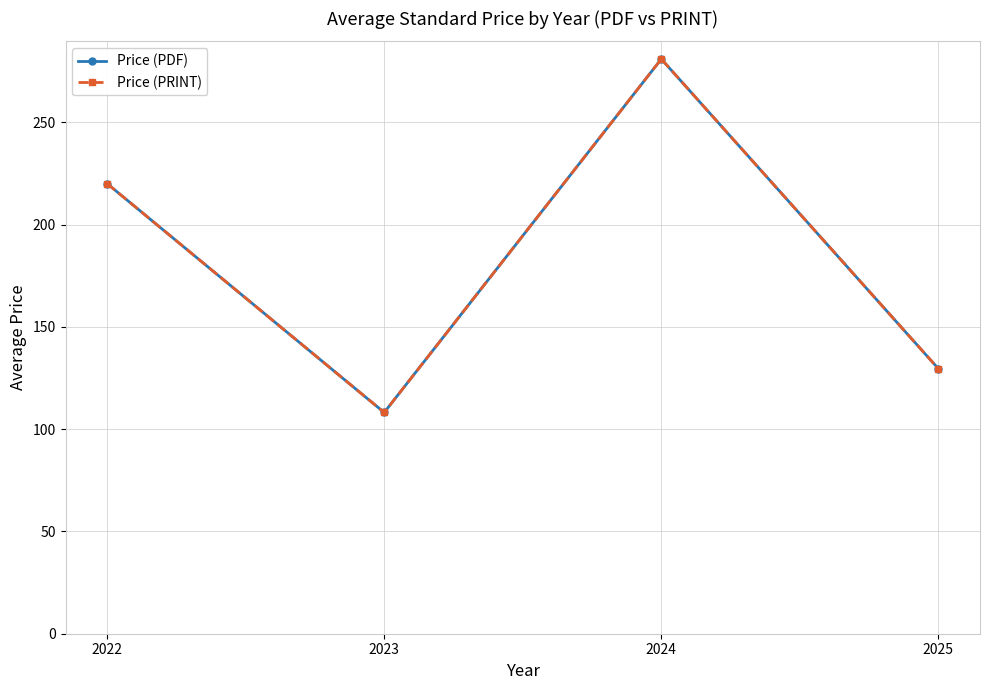

At which category is the sum across all series the highest?

2024